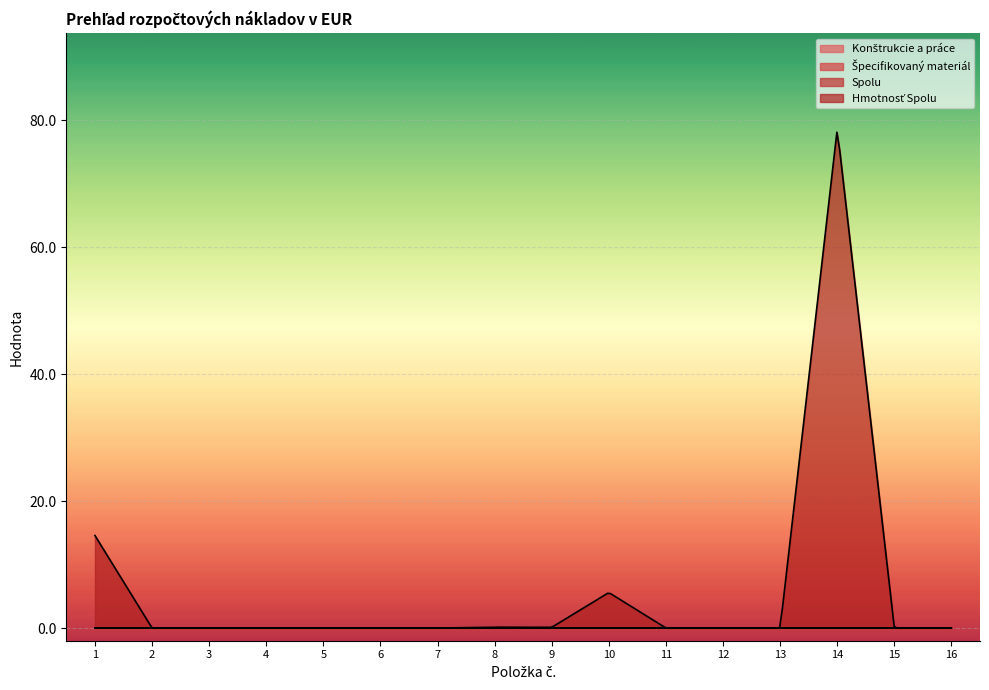

True or false: Hmotnosť Spolu and Spolu intersect in this chart.

False